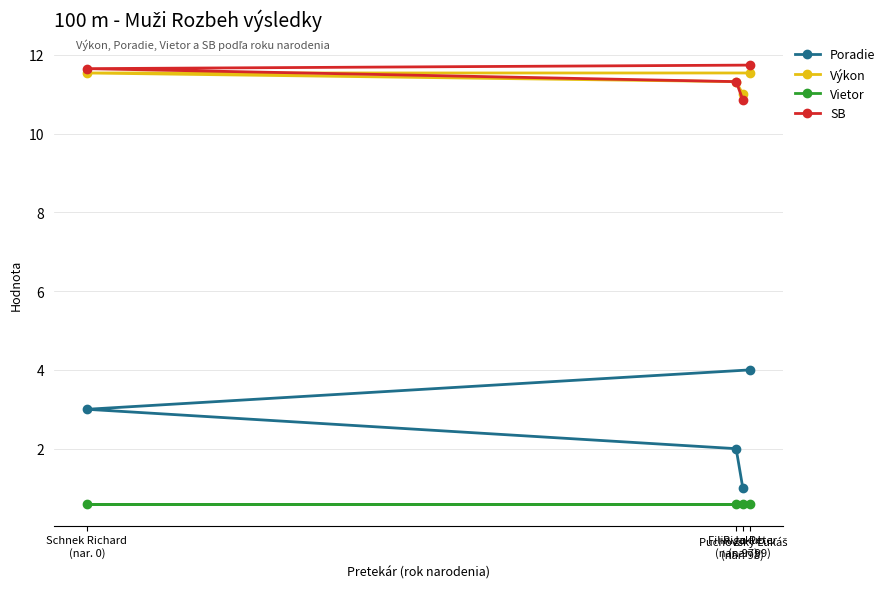

True or false: Výkon has more than 2 points higher than both neighbors.

False